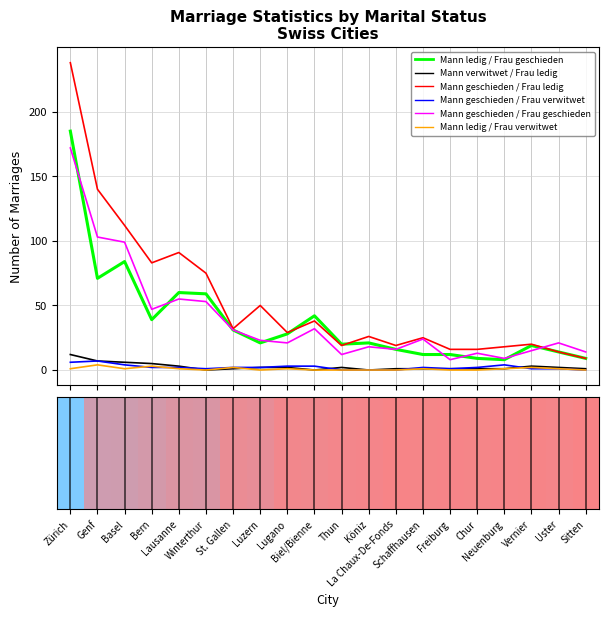

True or false: Mann geschieden / Frau verwitwet and Mann geschieden / Frau ledig cross at least once.

False